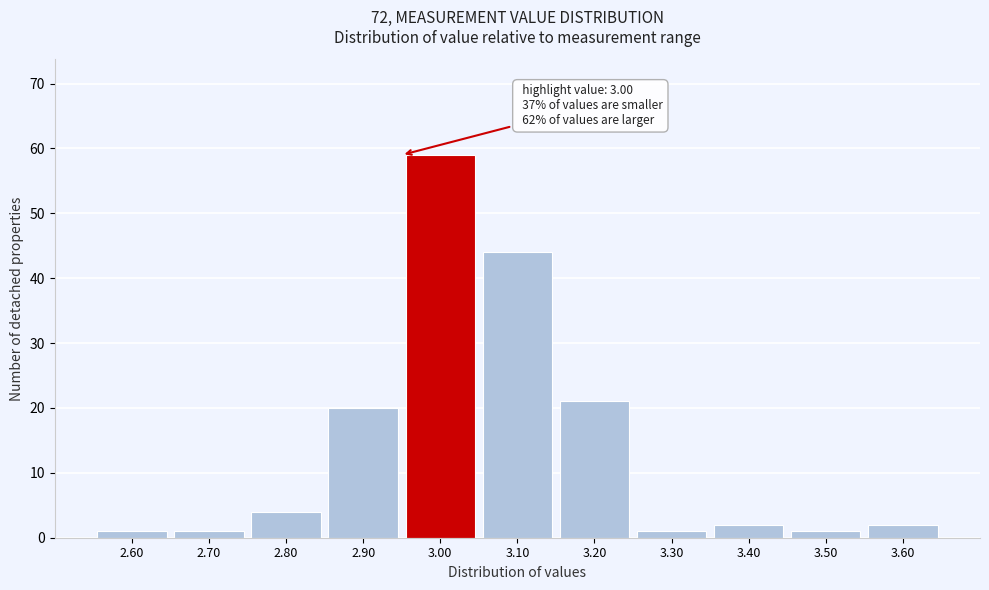

Reading right to left, transcribe all the data shown in this chart.

2	1	2	1	21	44	59	20	4	1	1